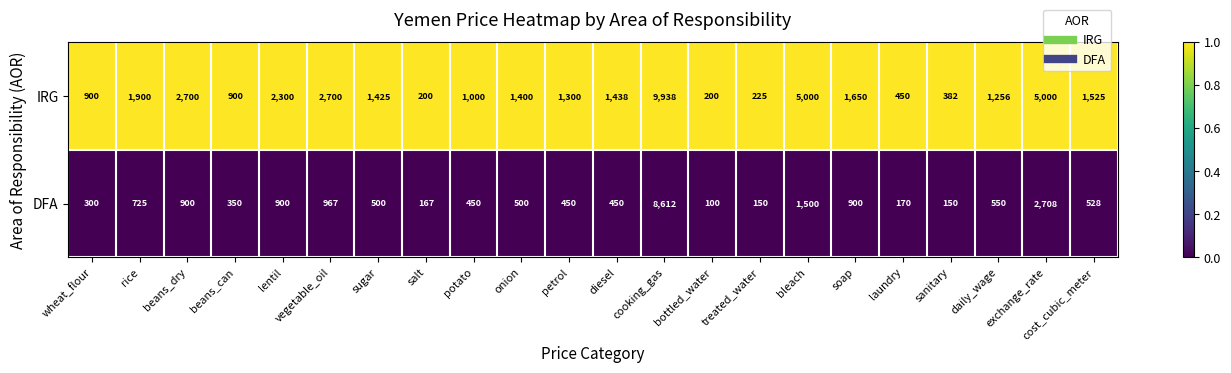

What value does the DFA series have at exchange_rate, to the nearest 10?

2710